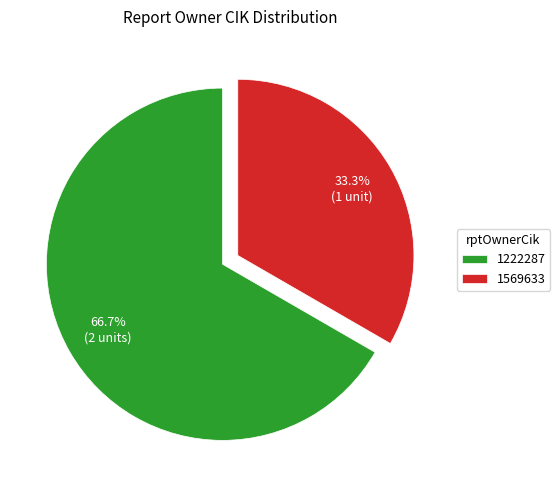

The 1222287 slice represents 53% of the pie. True or false?

False